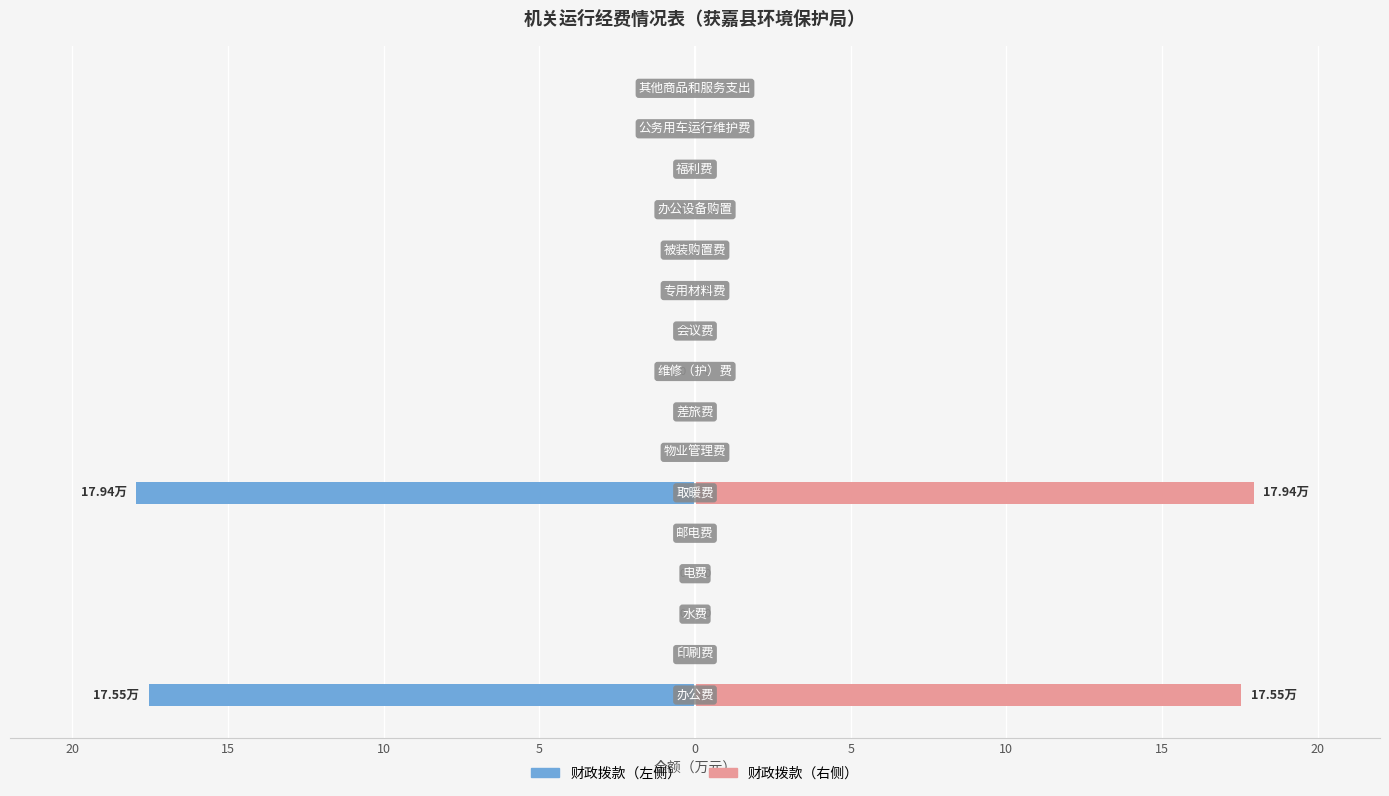

Which series changed the most between 11 and 15?

财政拨款（左）